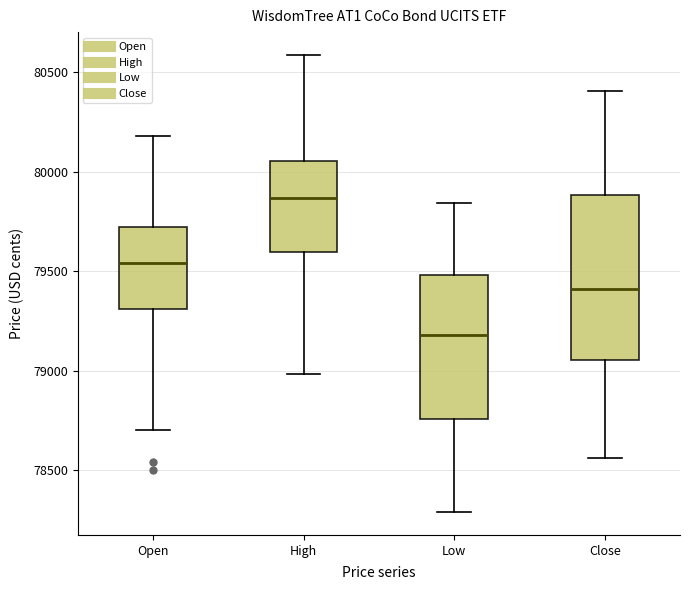

Reading left to right, read every box against the y-axis: the position of its median line, the range the box covers, and the ends of its whiskers. The values are not printed on the chart, so give them approximately, as read against the axis.

Open: median 79550, box 79300 to 79700, whiskers 78700 to 80200
High: median 79850, box 79600 to 80050, whiskers 79000 to 80600
Low: median 79200, box 78750 to 79500, whiskers 78300 to 79850
Close: median 79400, box 79050 to 79900, whiskers 78550 to 80400